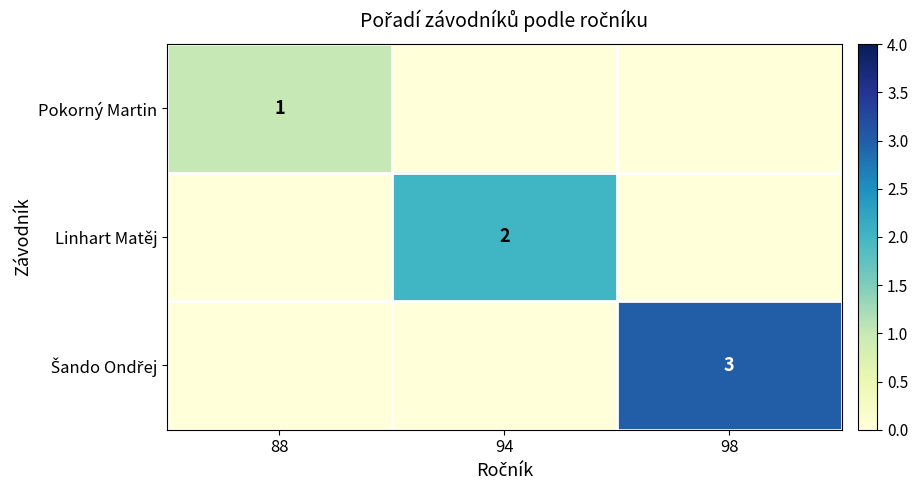

True or false: Pokorný Martin has a value of 1 at 88.

True